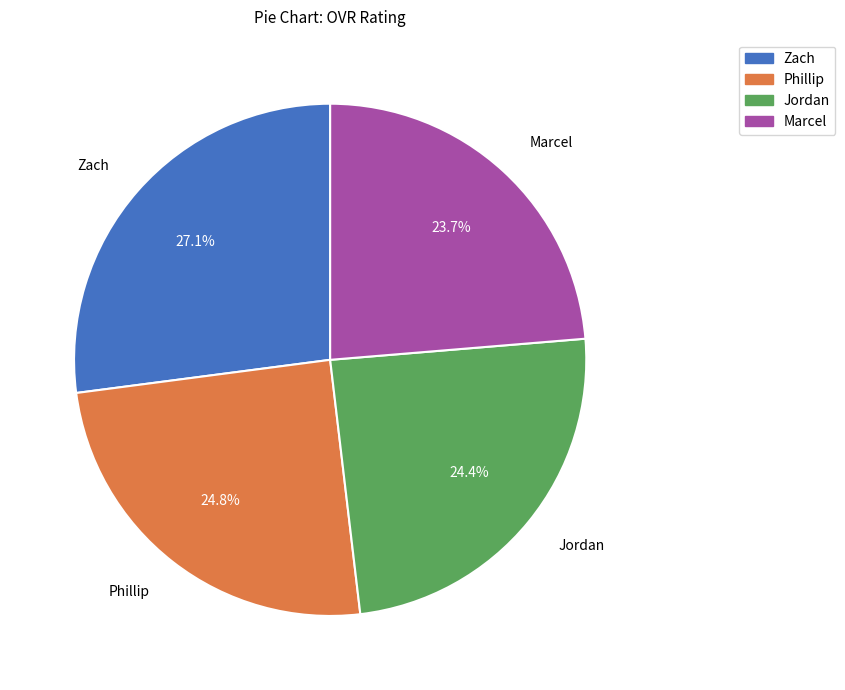

Count the number of slices in the pie.

4